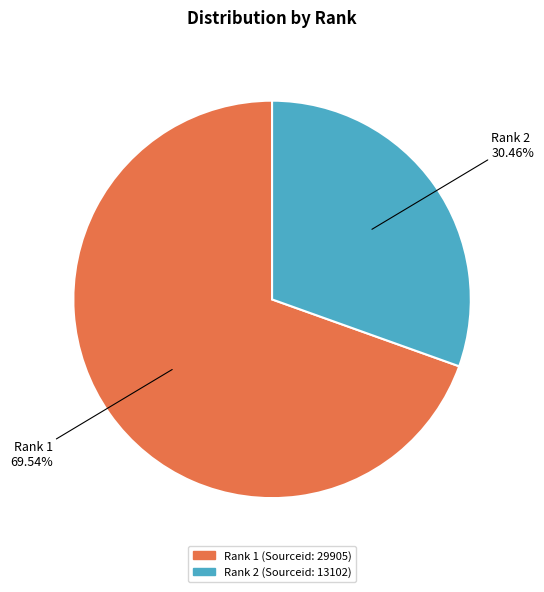

How many segments does this pie chart have?

2